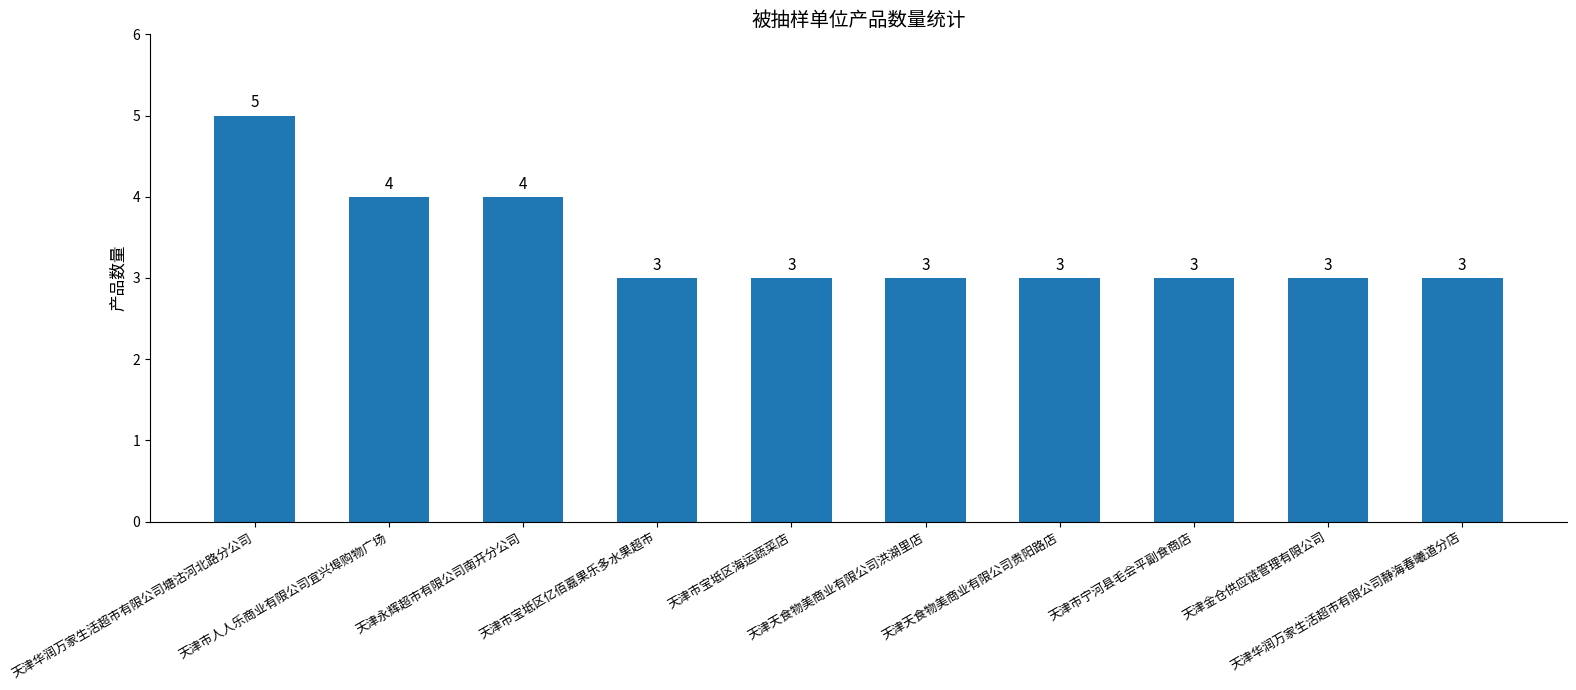

What is the difference between the second highest and minimum values?

1